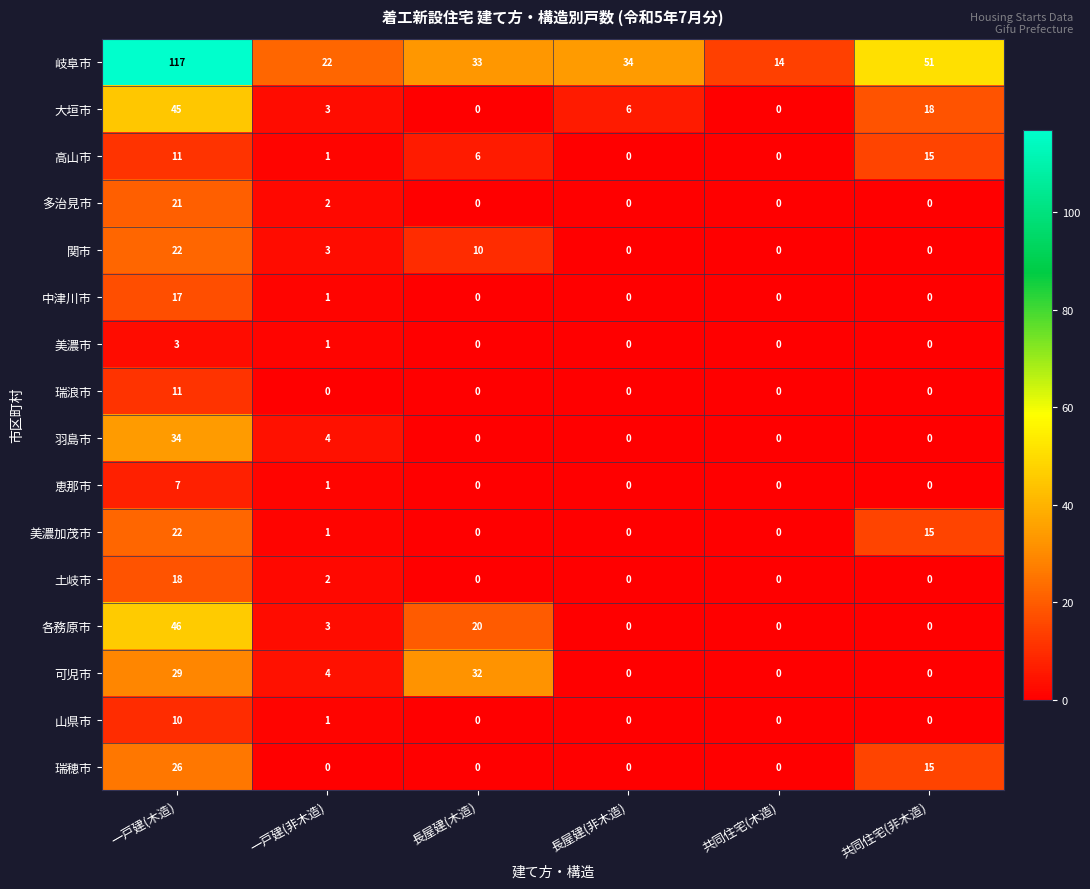

What is the difference between the maximum and minimum values in the 岐阜市 series?

103